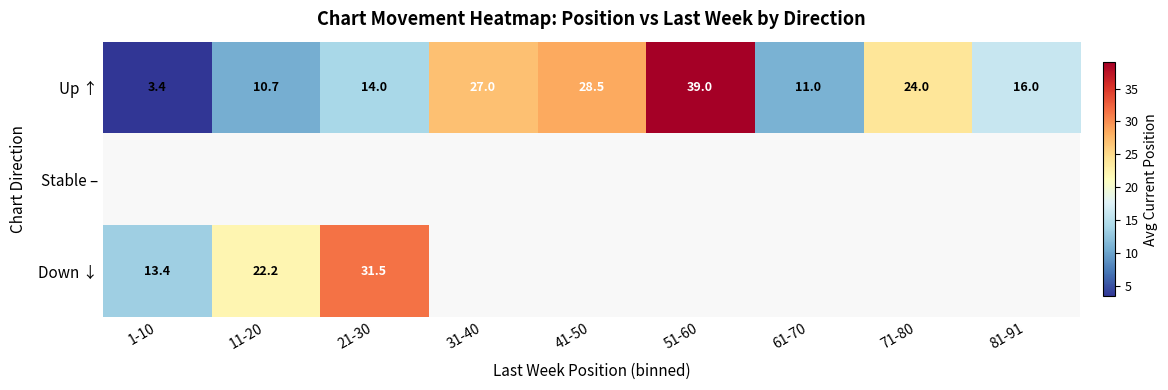

True or false: Down ↓ has a value of 23.3 at 1-10.

False